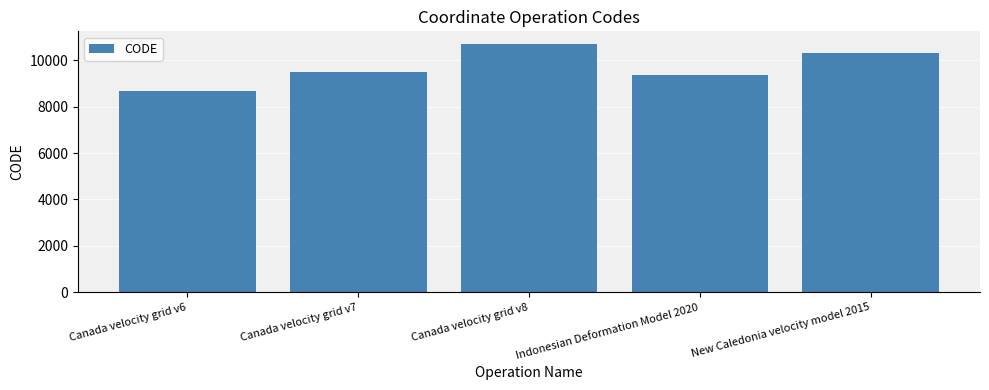

At which label is the value closest to 9691?

Canada velocity grid v7